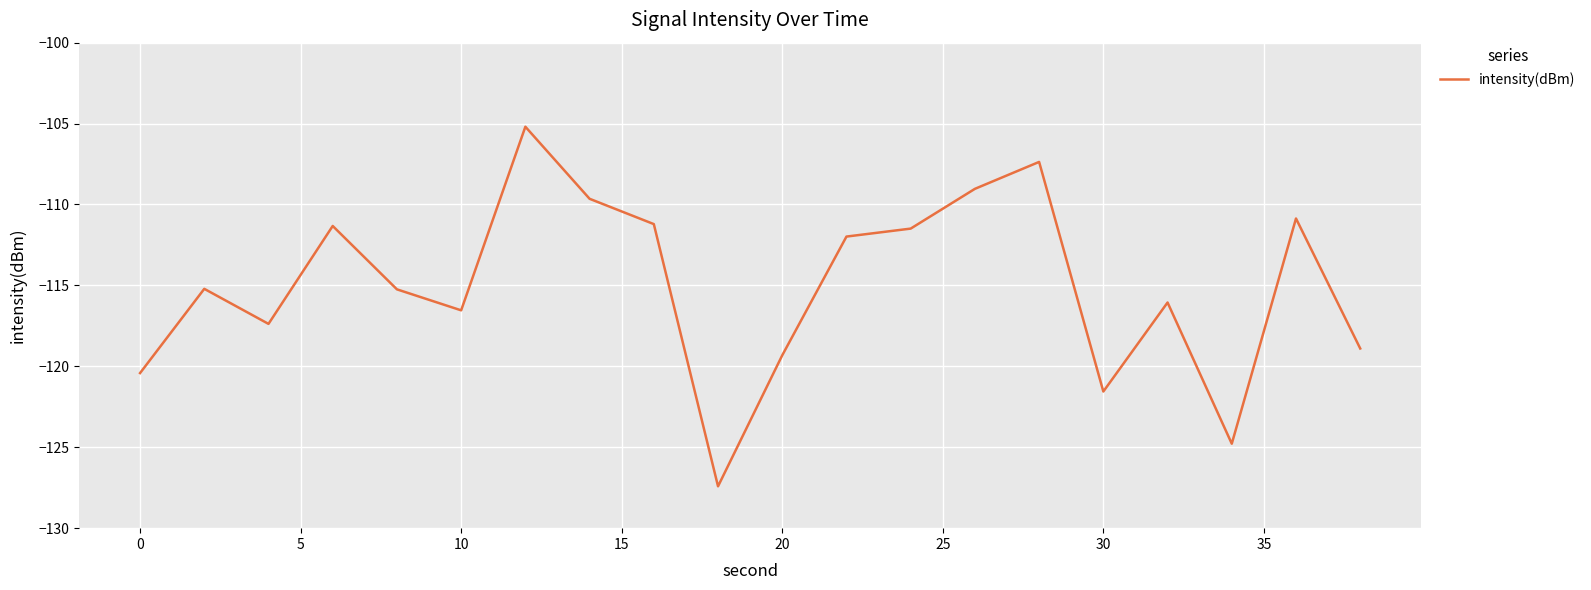

What is the smallest value displayed?

-127.4